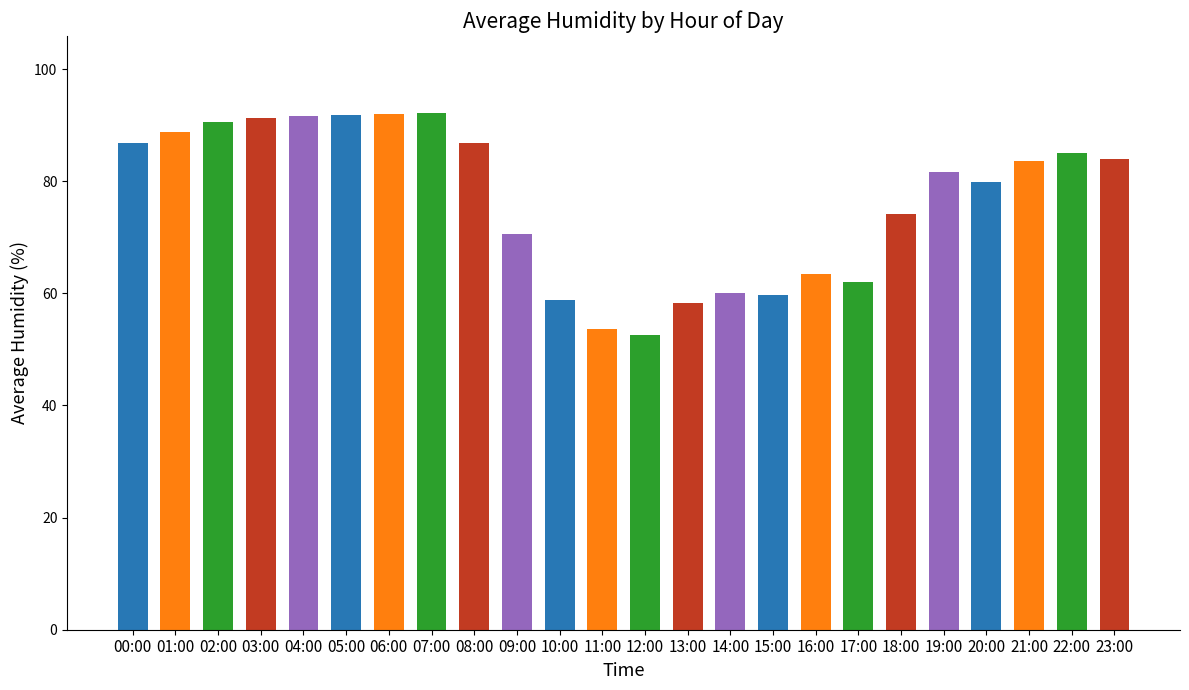

What is the value of the 19th bar from the left?

74.1